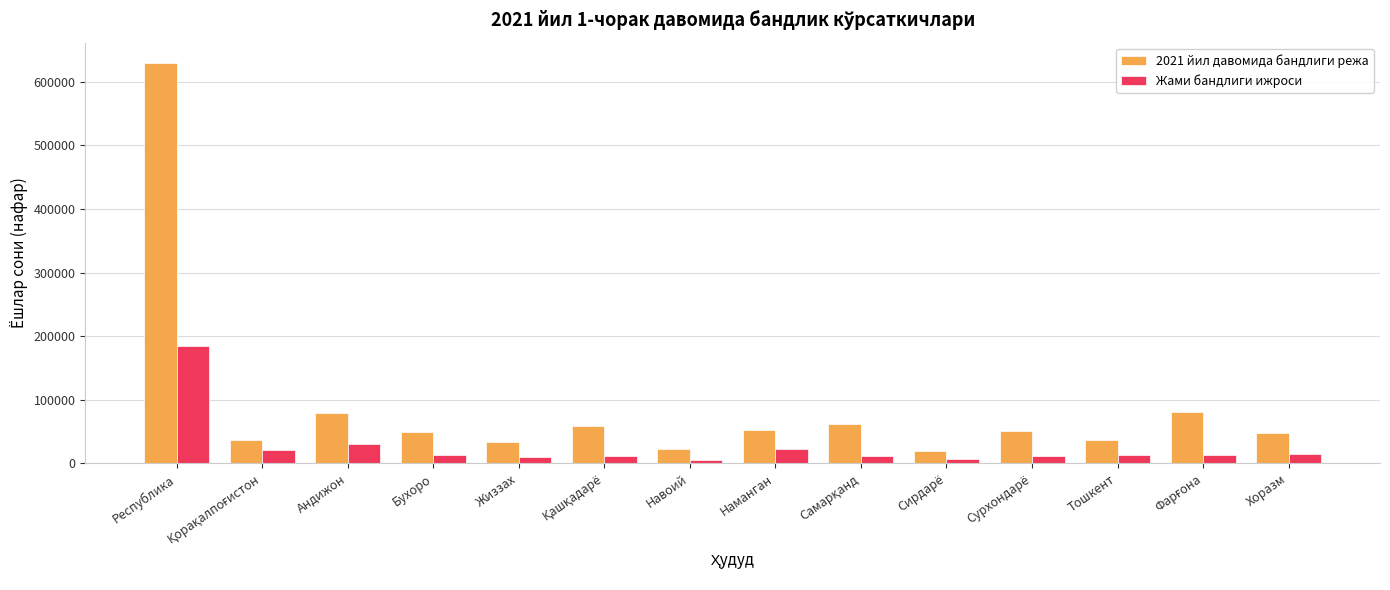

How many bars are there in each group?

2